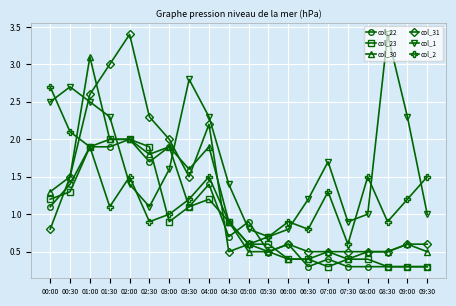

True or false: col_30 and col_1 intersect in this chart.

True